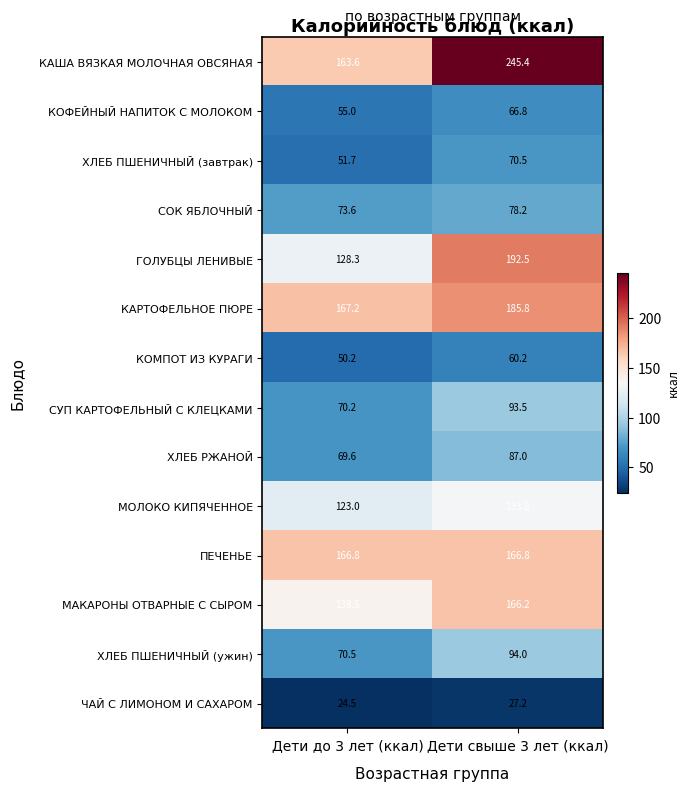

Read the МАКАРОНЫ ОТВАРНЫЕ С СЫРОМ value at Дети до 3 лет (ккал).

138.5